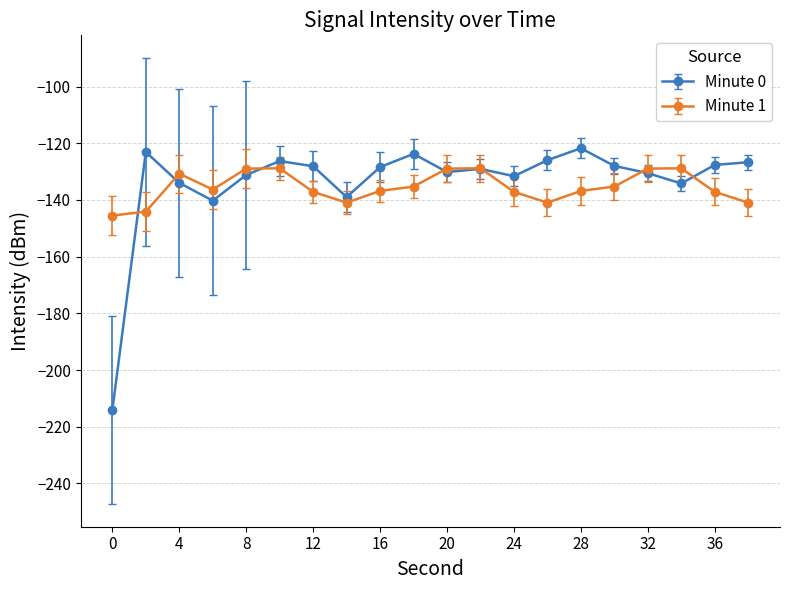

Rank the series by their maximum value, from highest to lowest.

Minute 0, Minute 1